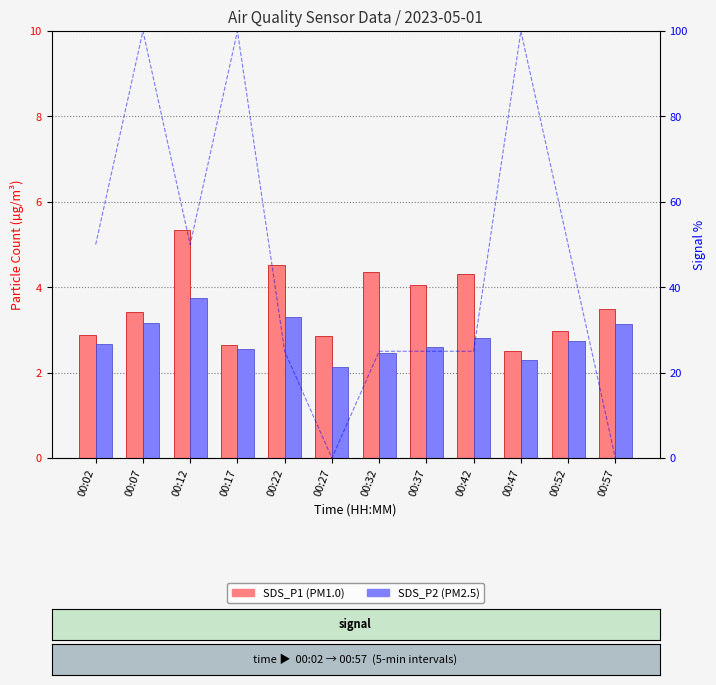

Reading left to right, extract all data points from this chart.

SDS_P1: 00:02=2.9	00:07=3.4	00:12=5.3	00:17=2.6	00:22=4.5	00:27=2.9	00:32=4.3	00:37=4.0	00:42=4.3	00:47=2.5	00:52=3.0	00:57=3.5
SDS_P2: 00:02=2.7	00:07=3.1	00:12=3.8	00:17=2.5	00:22=3.3	00:27=2.1	00:32=2.5	00:37=2.6	00:42=2.8	00:47=2.3	00:52=2.8	00:57=3.1
Signal_%: 00:02=50.0	00:07=100.0	00:12=50.0	00:17=100.0	00:22=25.0	00:27=0.0	00:32=25.0	00:37=25.0	00:42=25.0	00:47=100.0	00:52=50.0	00:57=0.0